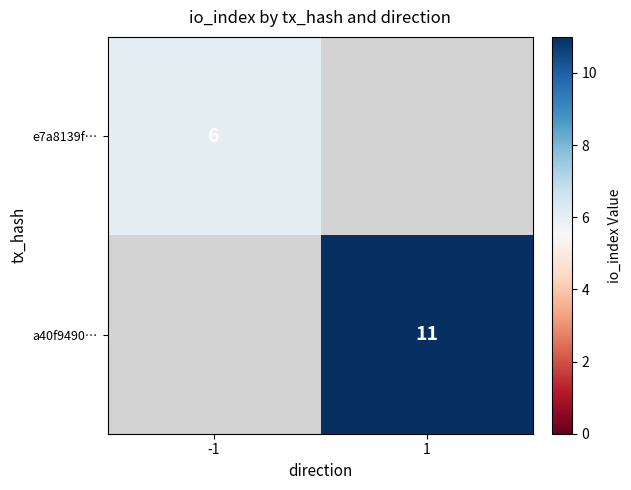

At which category does the chart reach its minimum across all series?

-1